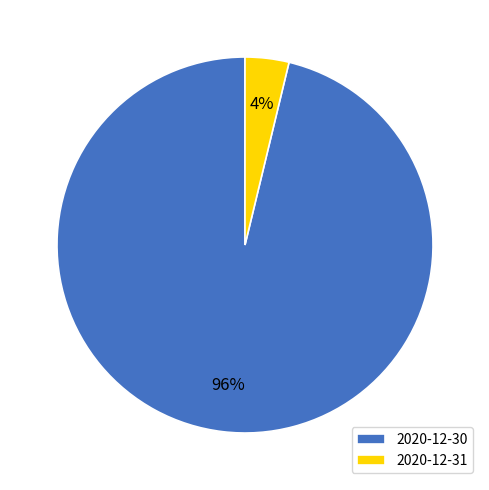

True or false: 2020-12-31 accounts for 4% of the total.

True